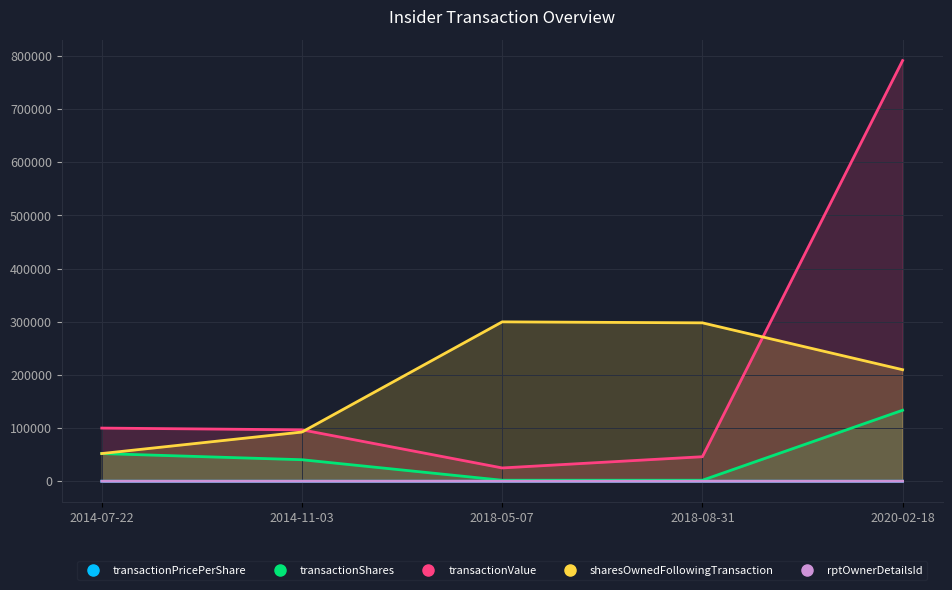

What is the value of the rptOwnerDetailsId point at the 4th from the left?

9.0